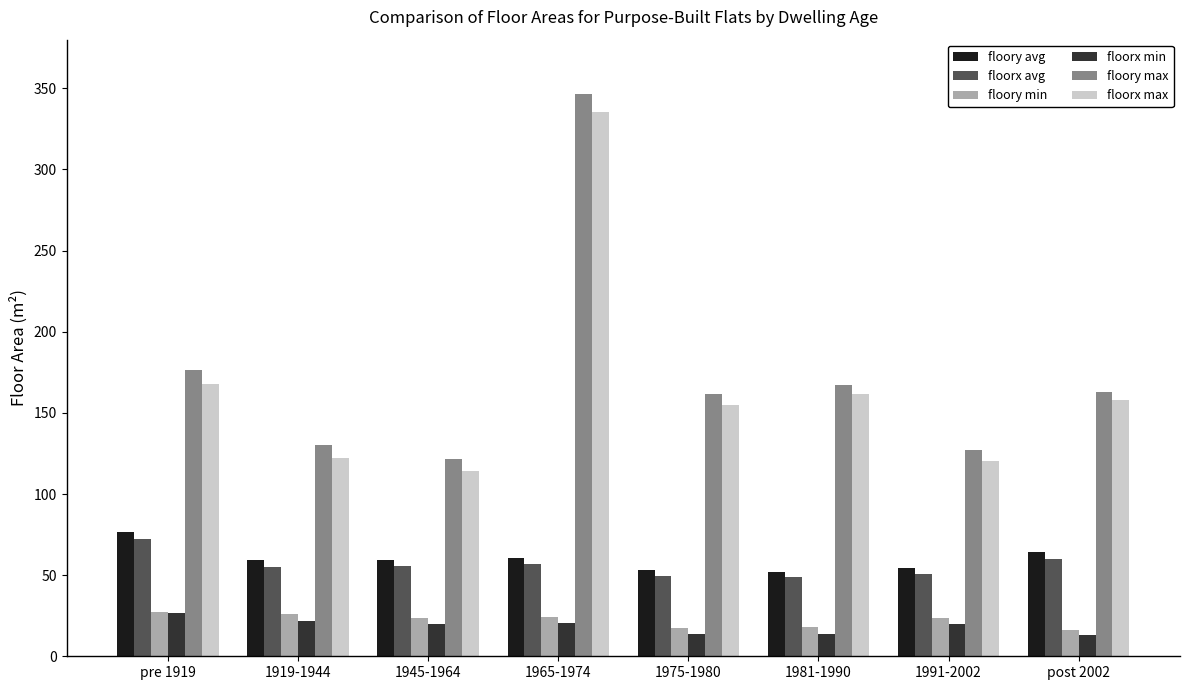

How many values in the floory min series exceed 23?

5